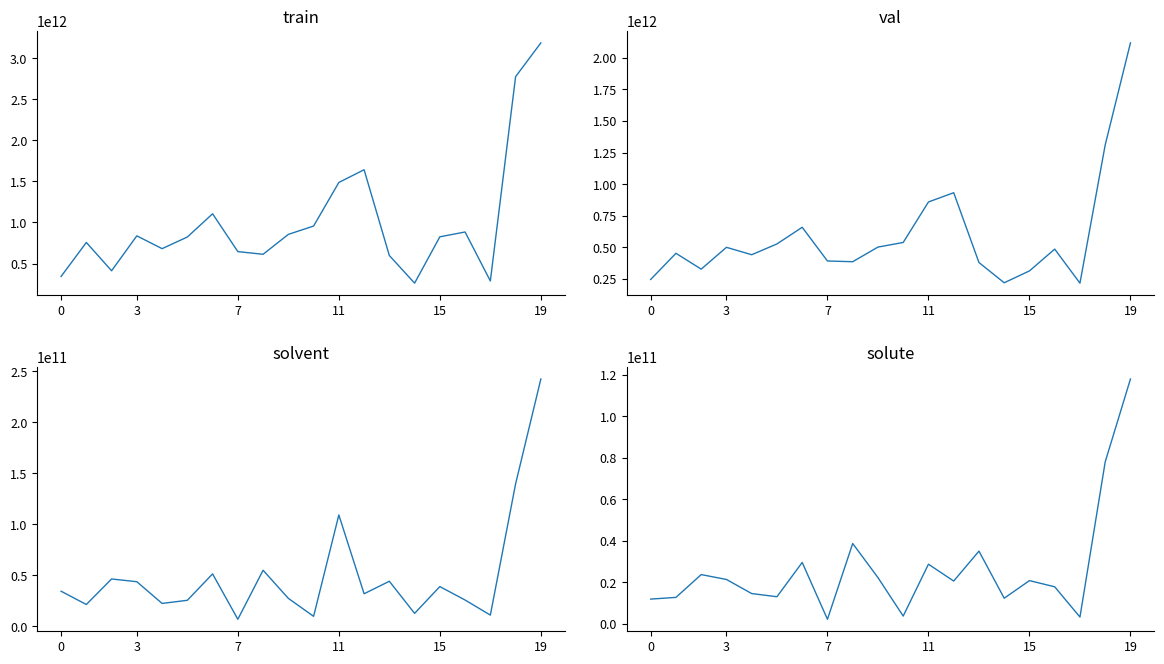

What is the difference between the maximum and minimum values in the Belanja Barang Pagu series?

1900004280000